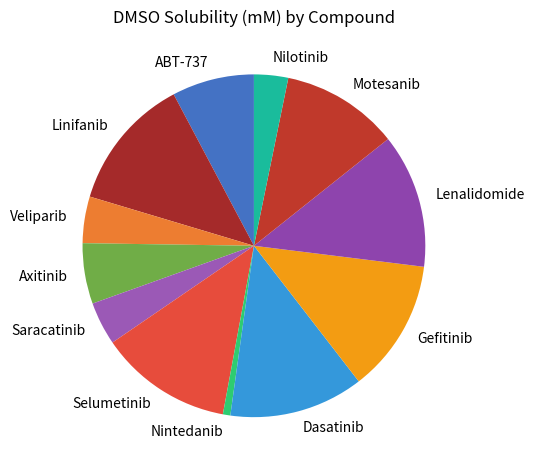

Which slice is the smallest?

Nintedanib